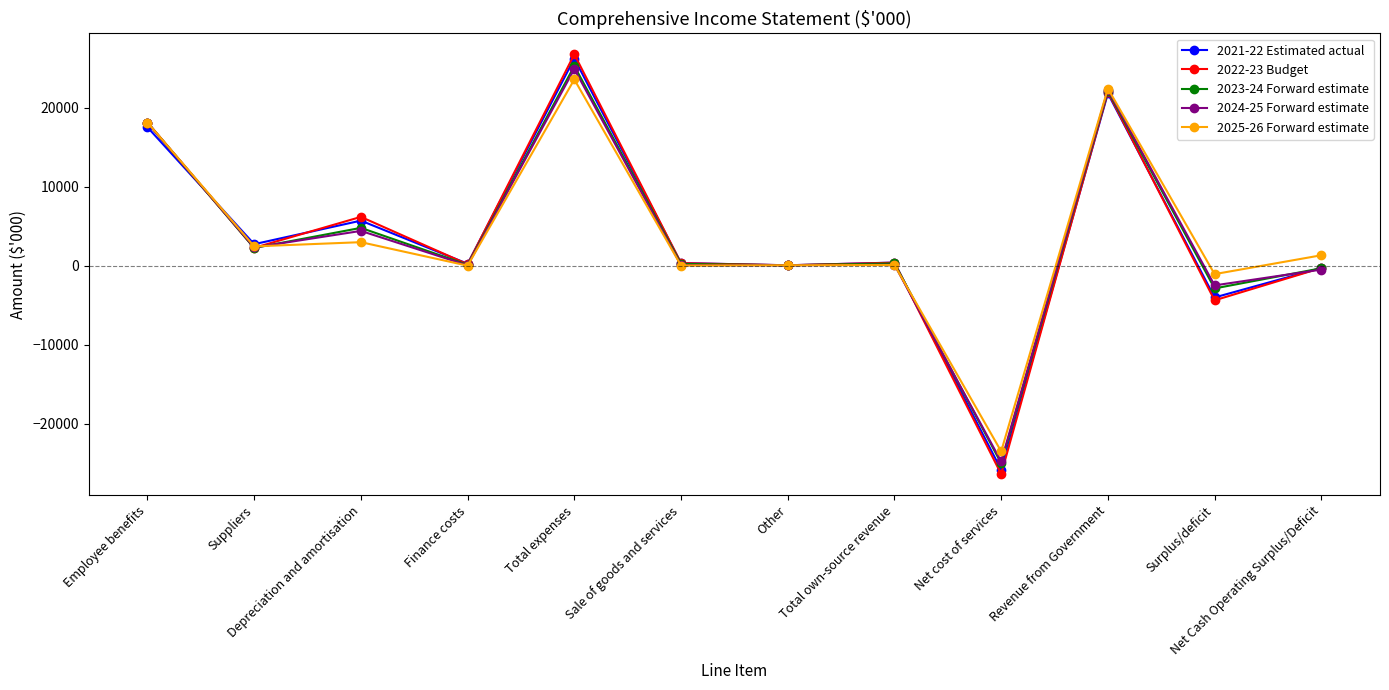

What is the label of the 9th point from the right?

Finance costs